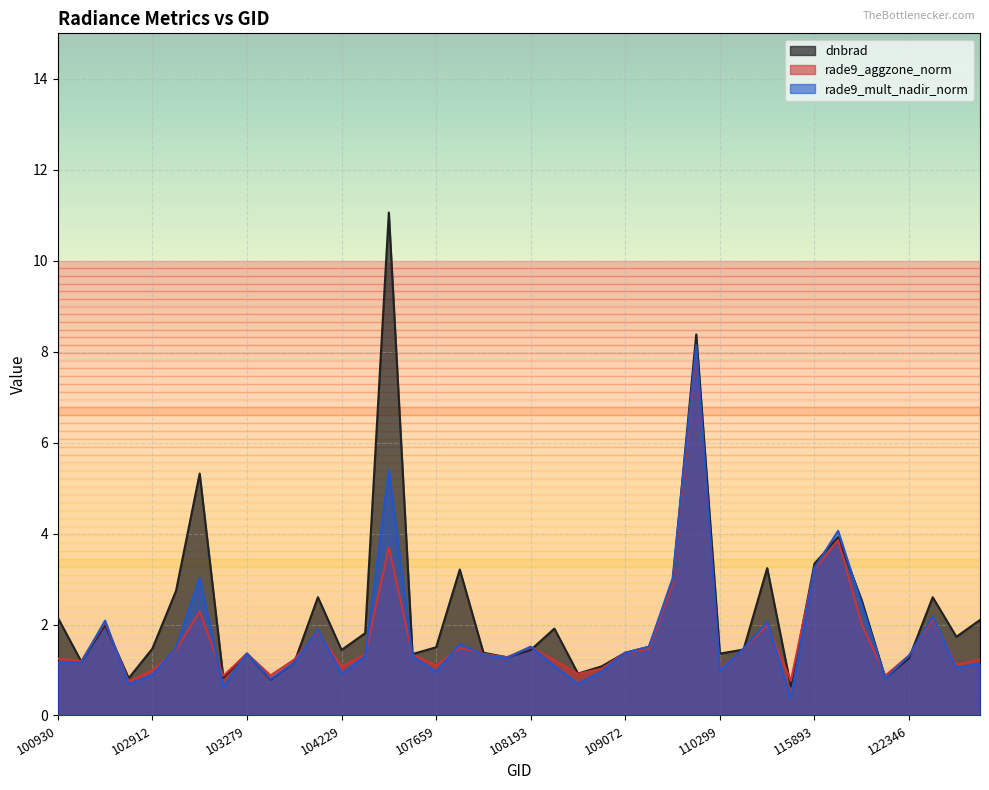

In dnbrad, how many points are higher than both neighbors (excluding endpoints)?

11